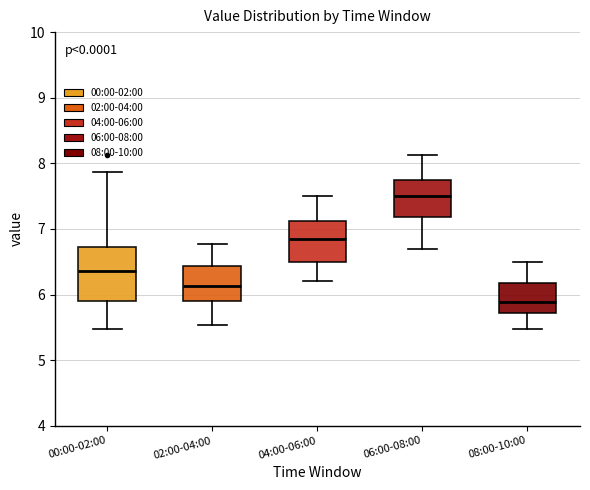

Which box is the tallest, from its lower edge to its upper edge?

00:00-02:00